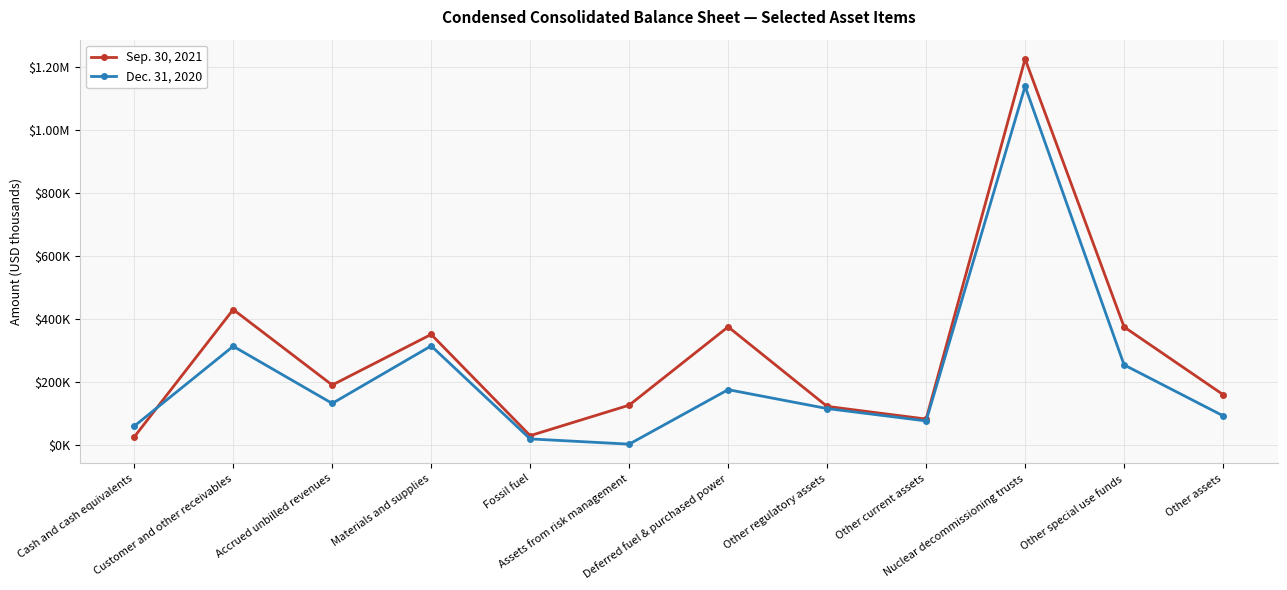

Does the chart display data point markers on the line(s)?

Yes